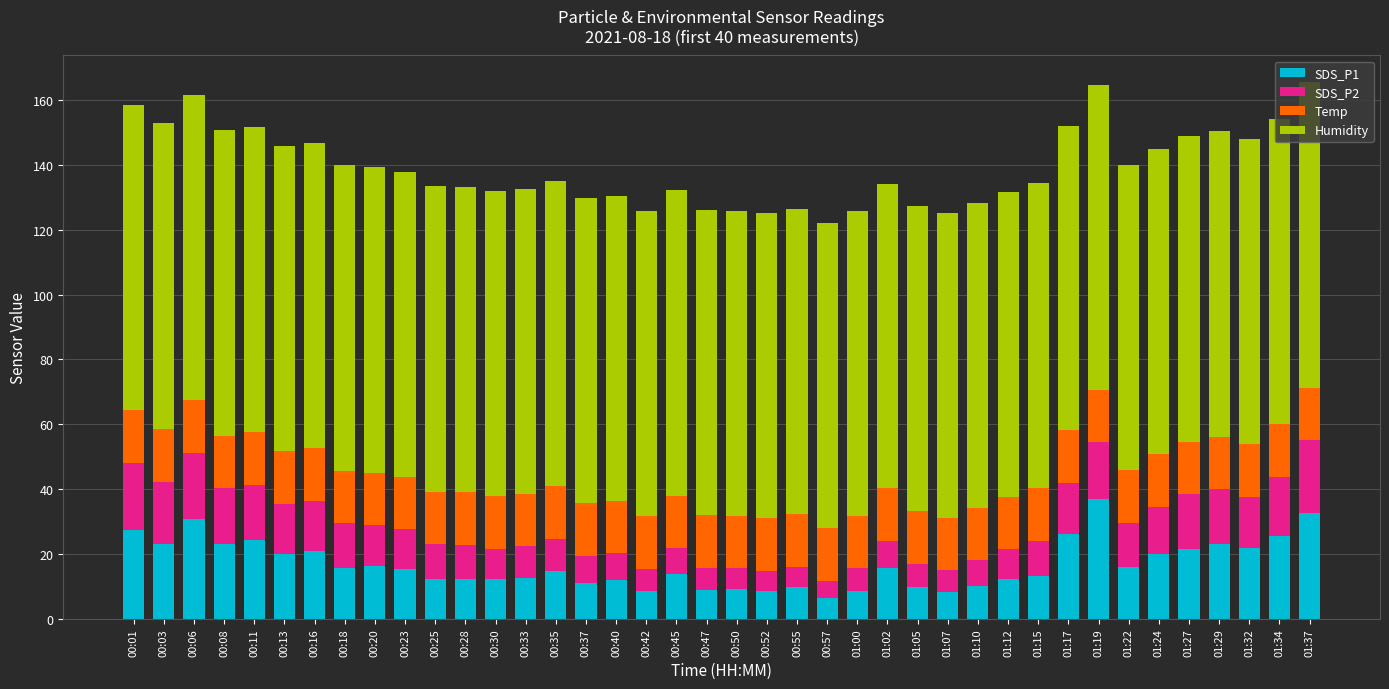

What is the difference between the second highest and minimum values in the SDS_P1 series?

26.4